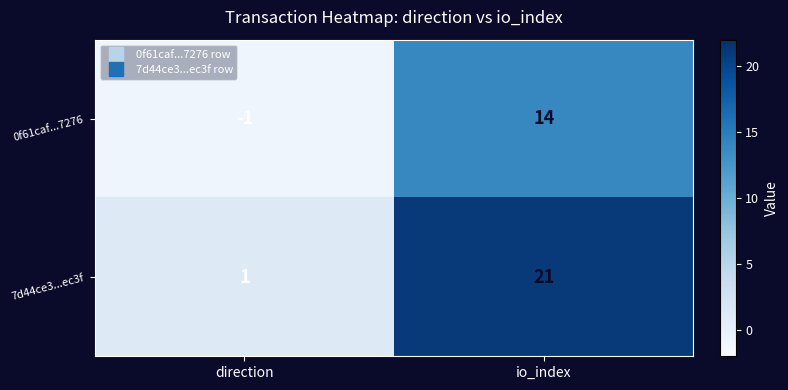

How many series are shown in this chart?

2